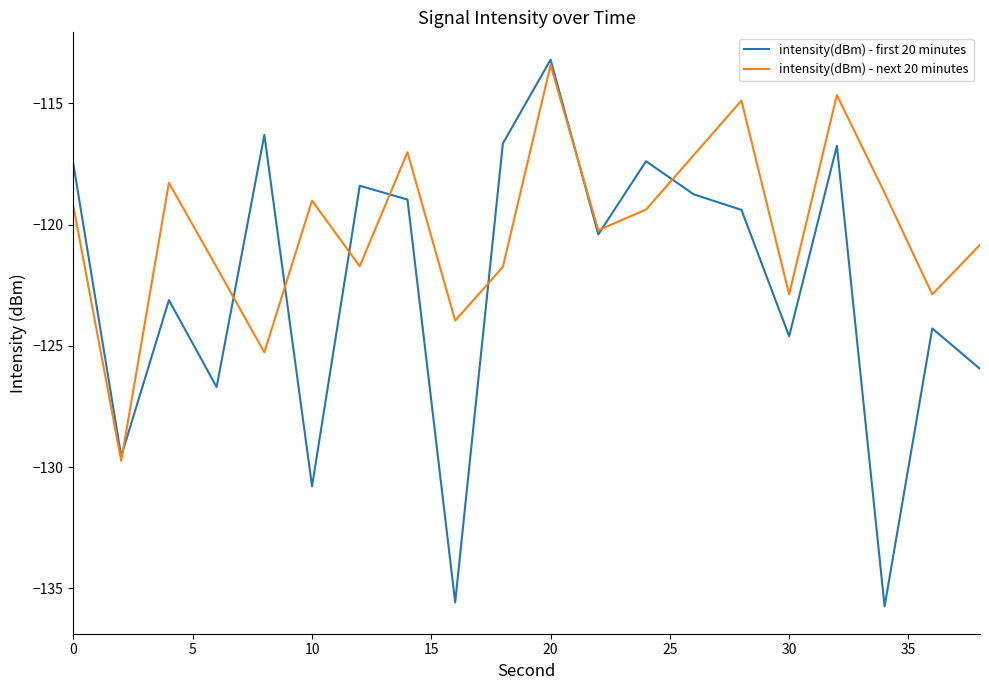

Rank the series by their average value, from highest to lowest.

intensity(dBm) - next 20 minutes, intensity(dBm) - first 20 minutes